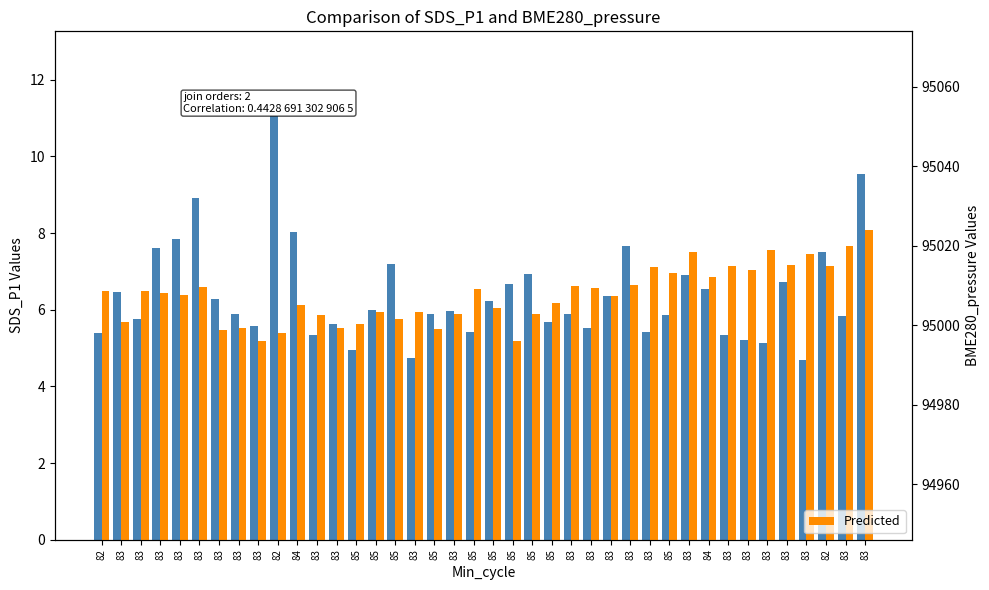

What is the value of the Predicted bar at the 20th from the left?

95000.3